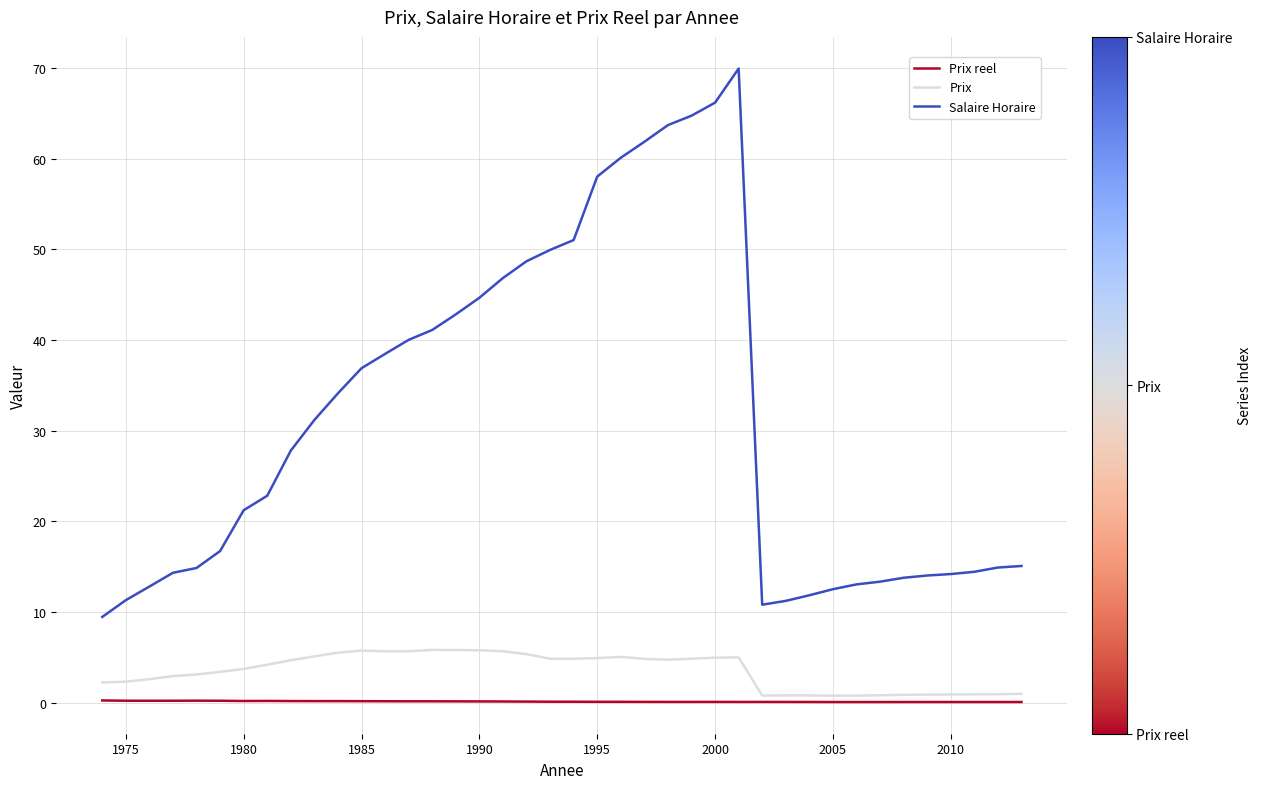

True or false: Prix and Salaire Horaire cross at least once.

False